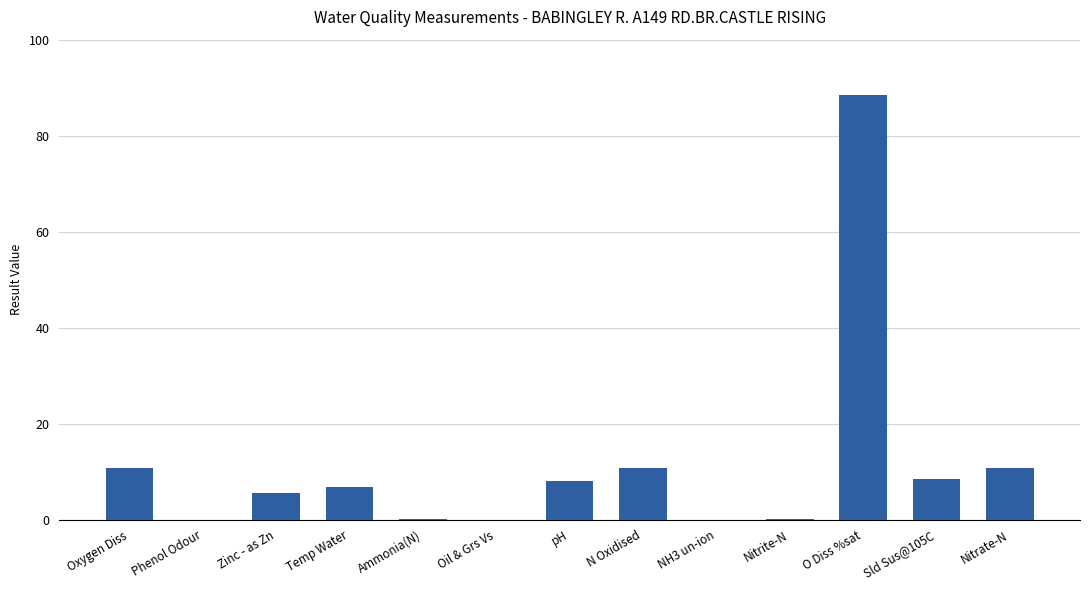

How many categories are shown in the chart?

13